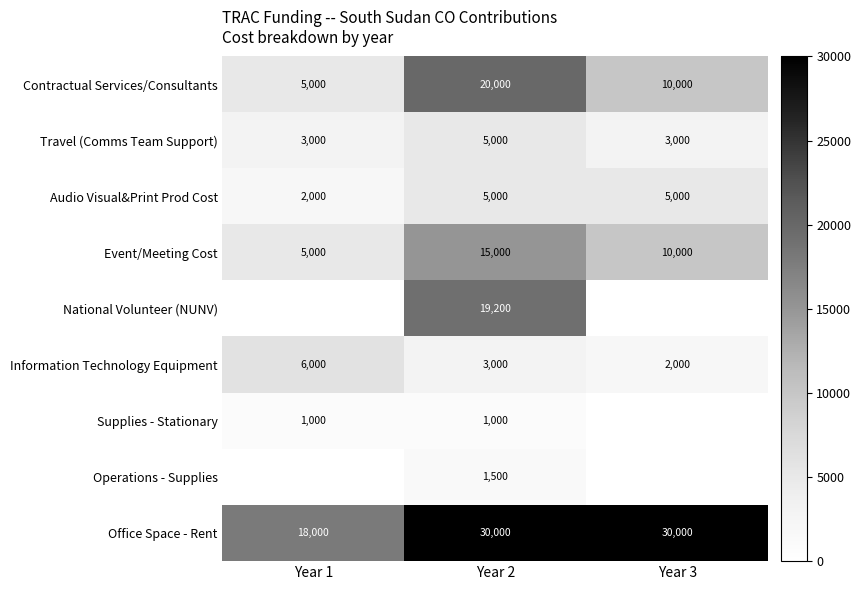

What is the sum of the Event/Meeting Cost values at Year 2 and Year 1?

20000